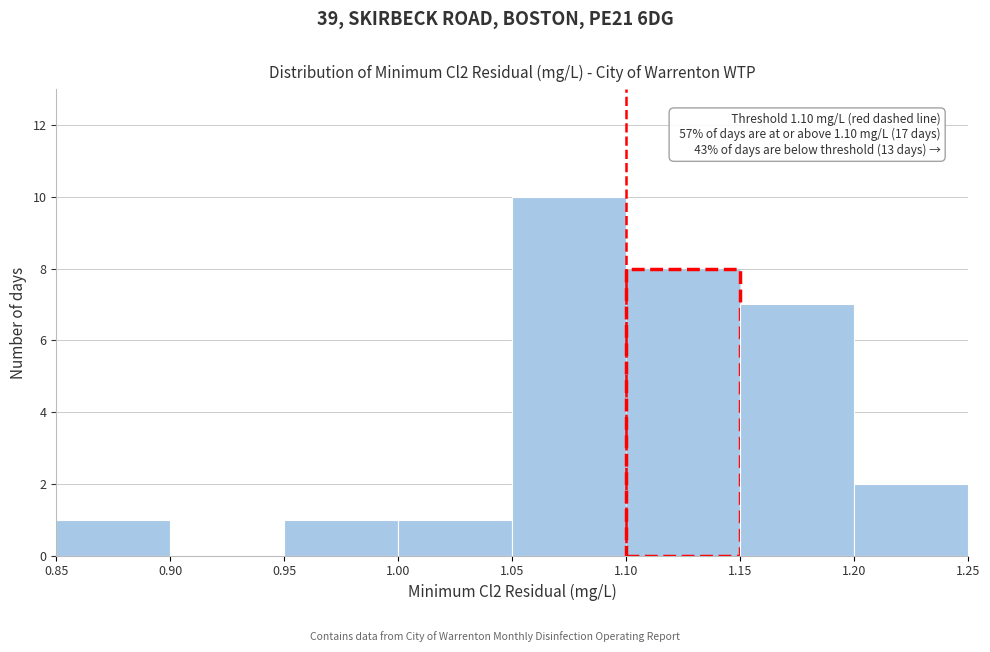

Which range on the x-axis has the tallest bar?

1.05 to 1.10